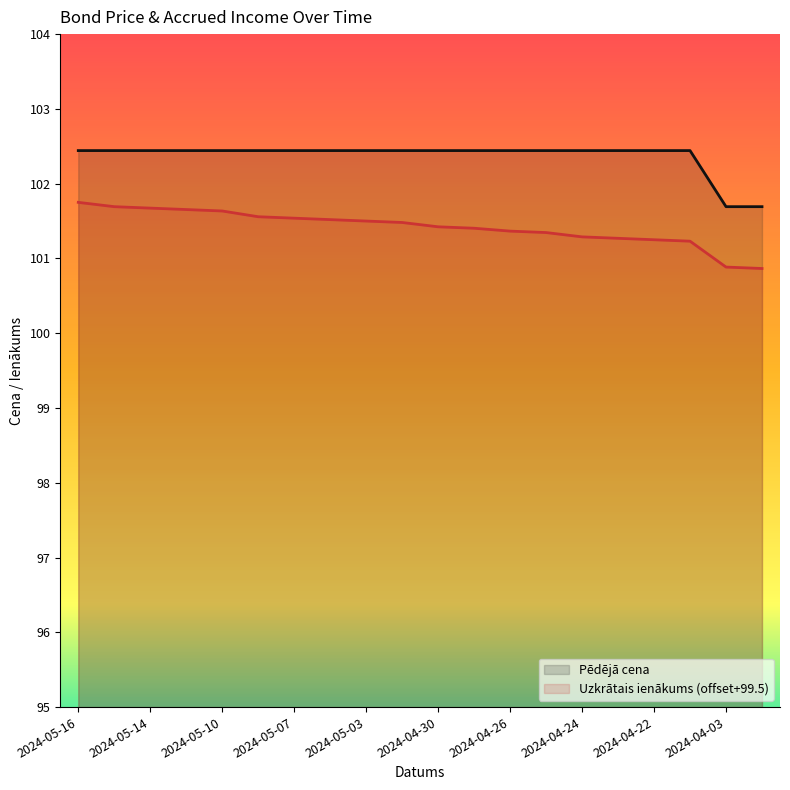

The Uzkrātais ienākums series shows 51.0 at 2024-04-26. True or false?

False